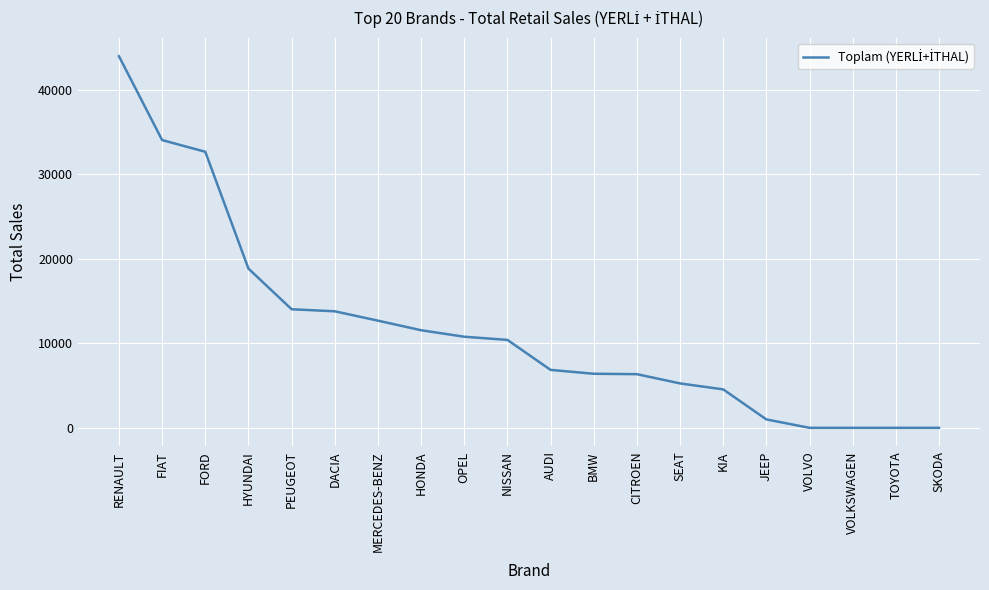

At which category does the chart reach its peak across all series?

RENAULT